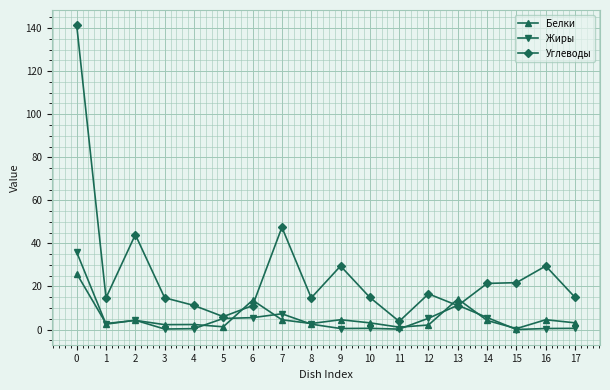

What are all the series names shown in the legend?

Белки, Жиры, Углеводы